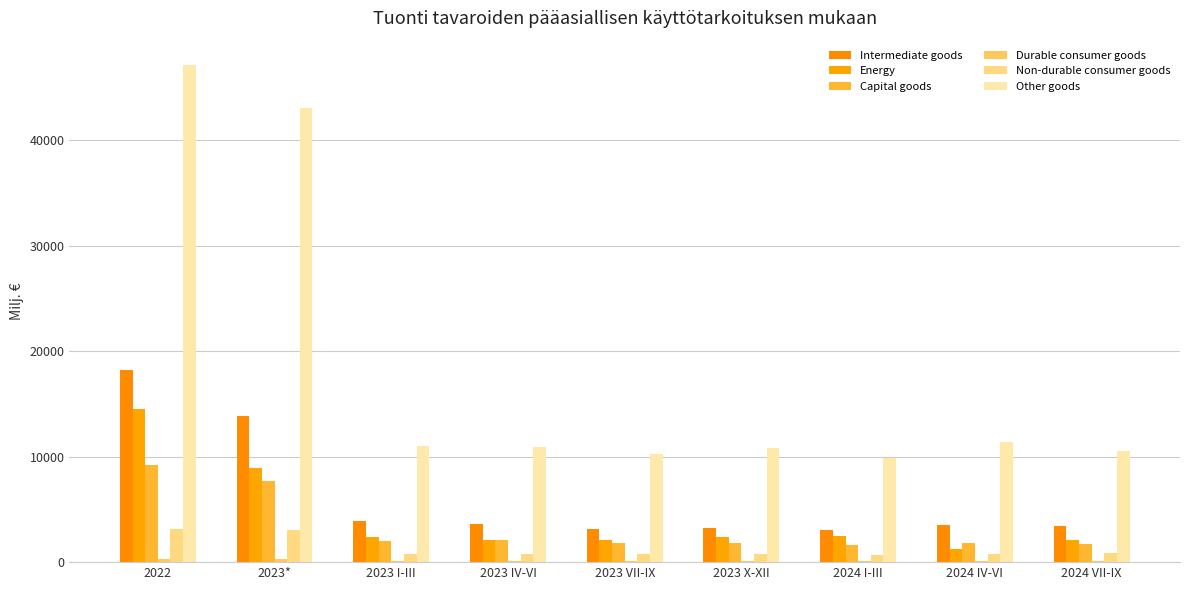

Does the chart contain stacked bars?

No